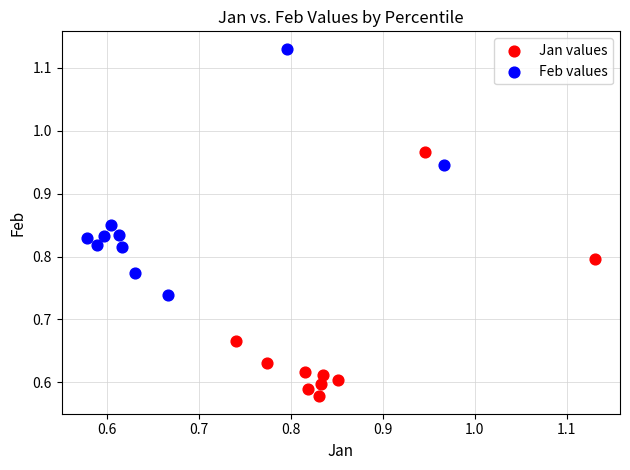

What are all the series names shown in the legend?

Jan values, Feb values